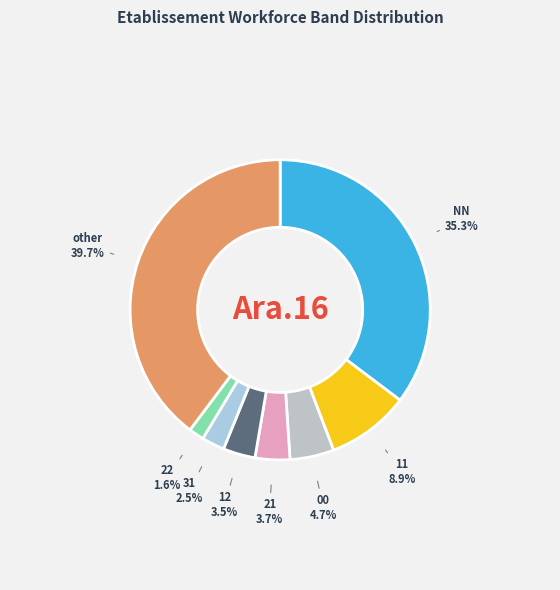

To the nearest percent, what is the difference between the largest and smallest slice percentages?

38%